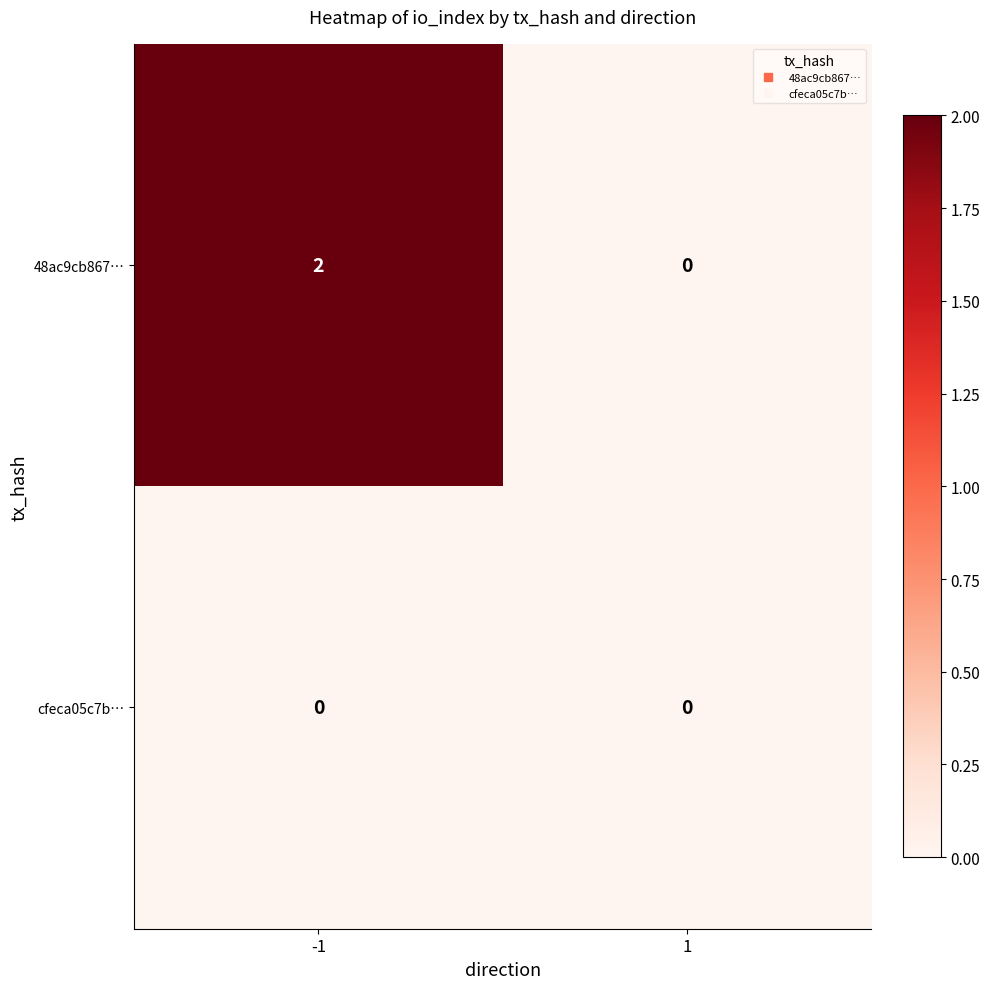

What is the maximum value shown in the chart?

2